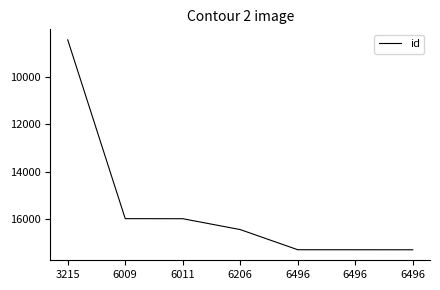

Which has a higher value, 6496 or 6011?

6496